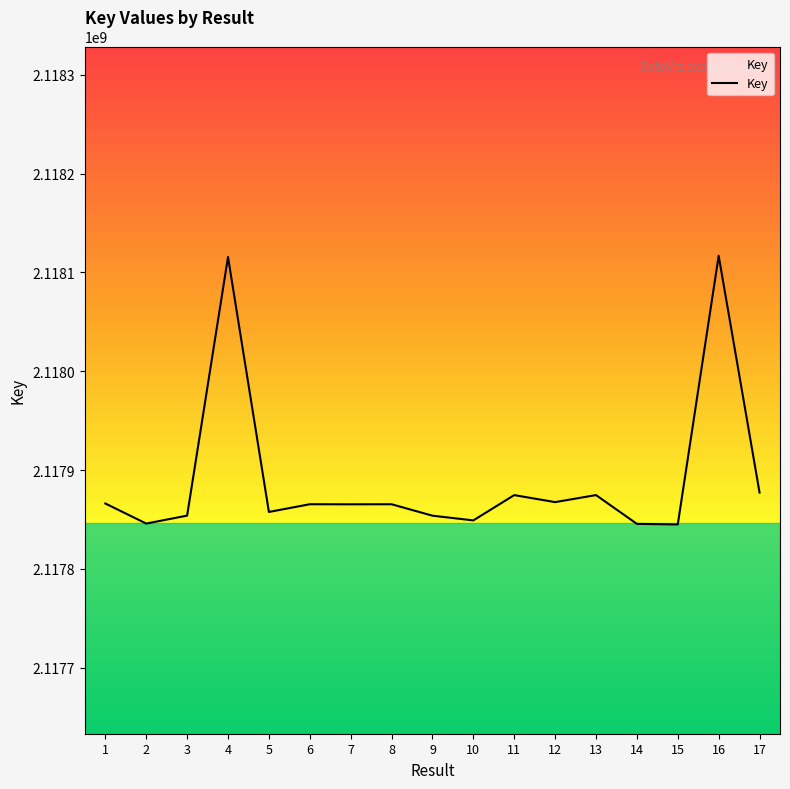

What is the change in value from 7 to 15?

-20388